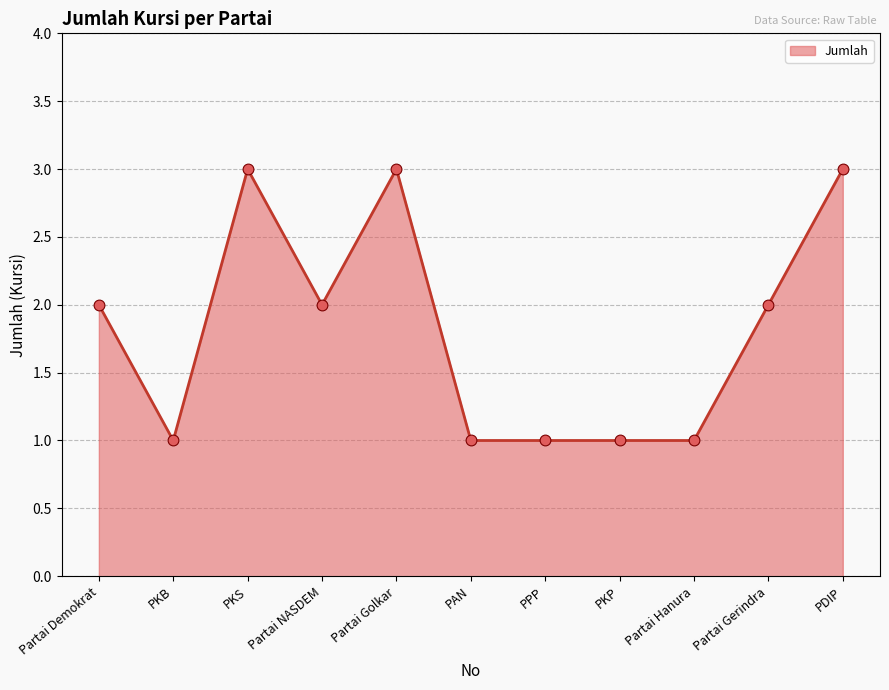

Which has a higher value, Partai Gerindra or PKB?

Partai Gerindra